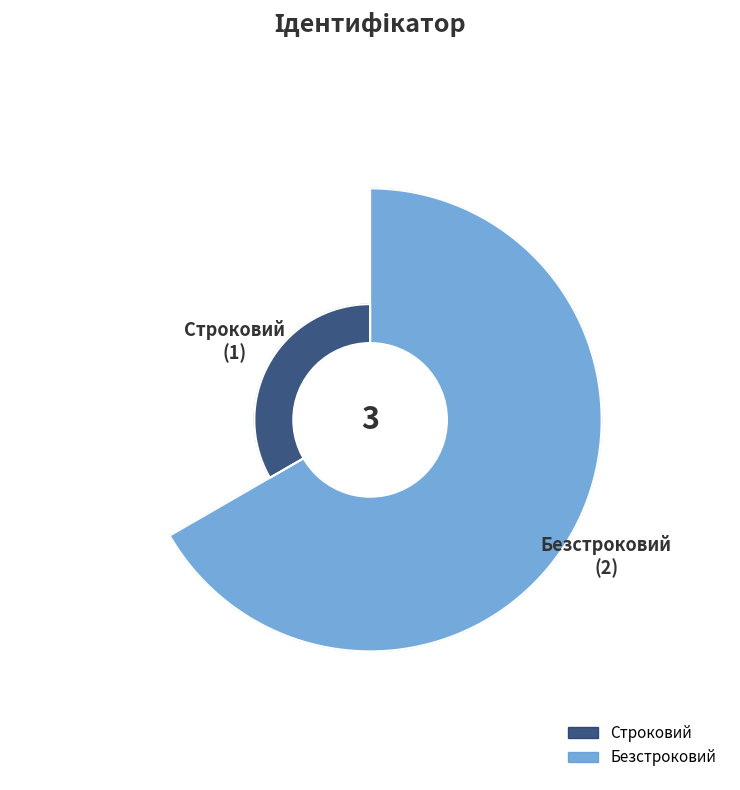

What is the smallest slice in the pie chart?

Строковий